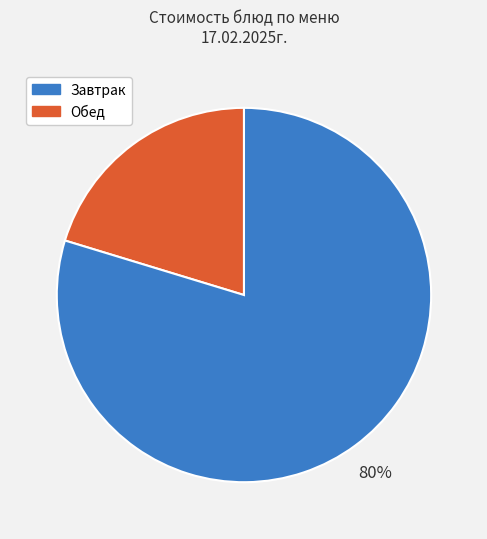

Is there any slice that represents more than half of the pie?

Yes